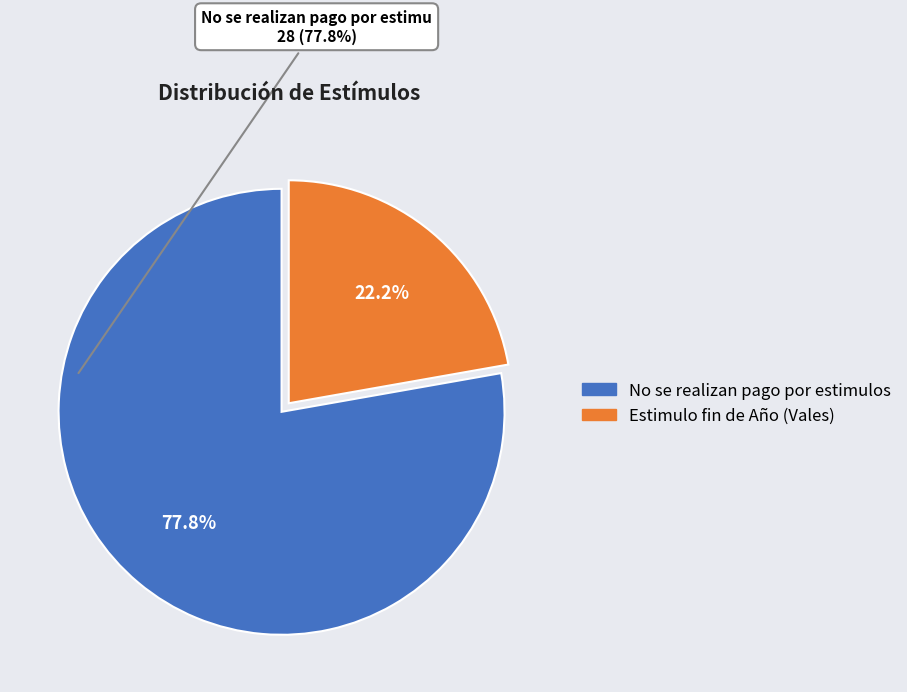

Count the number of slices in the pie.

2